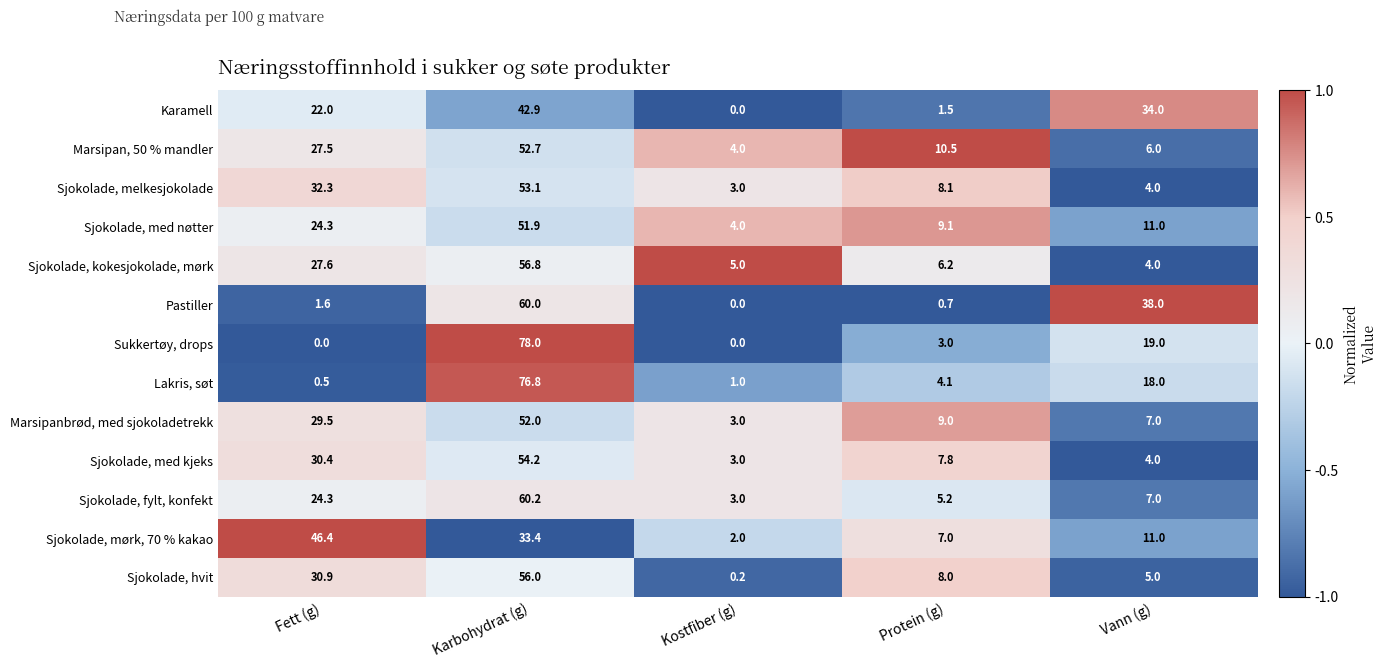

True or false: Marsipanbrød, med sjokoladetrekk has a value of 9.0 at Protein (g).

True